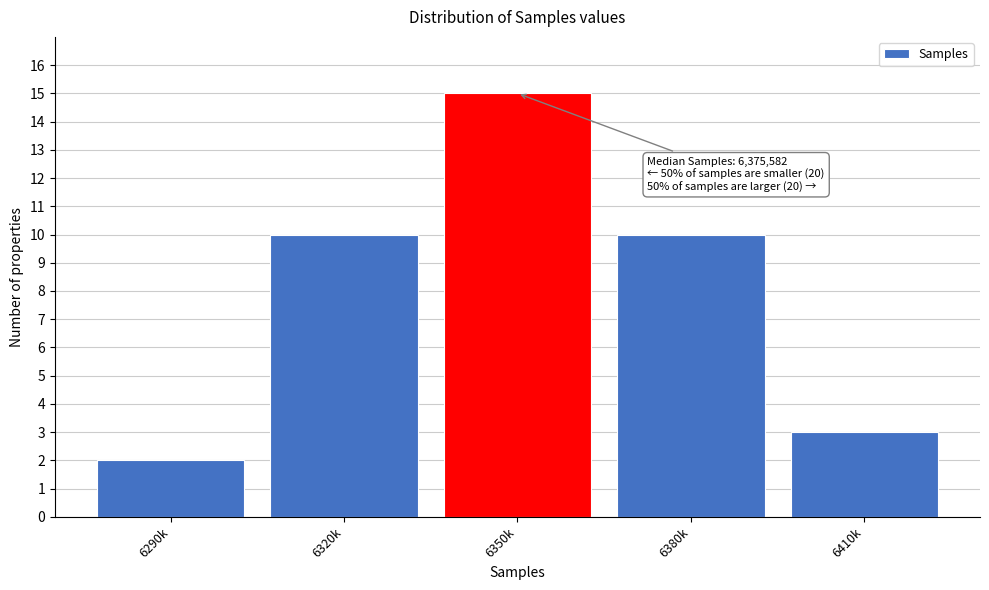

Reading right to left, what are all the values shown in this chart?

3	10	15	10	2